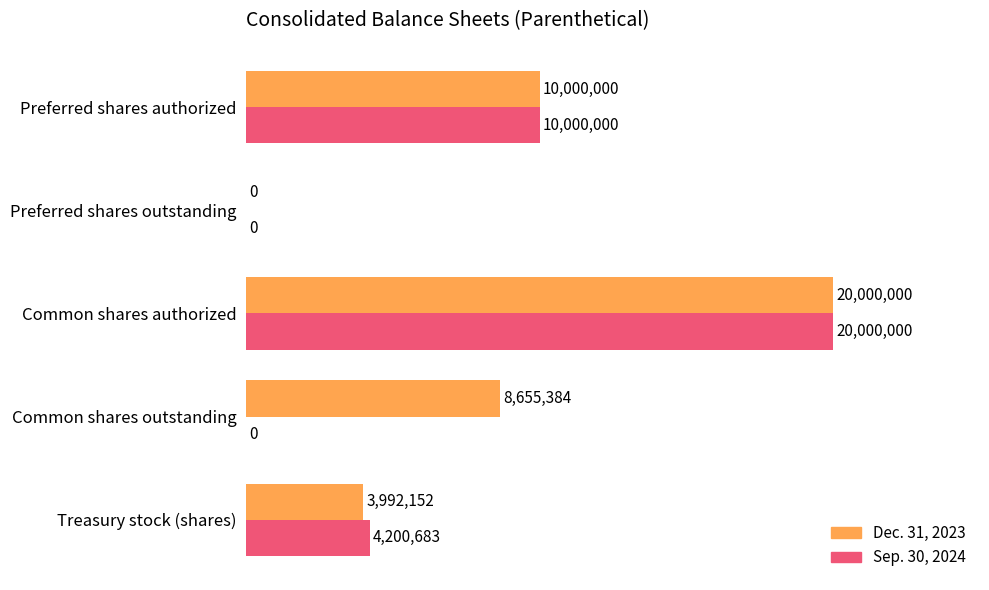

Reading left to right, transcribe all the data shown in this chart.

Sep. 30, 2024: 0.0=10000000	0.5=0	1.0=20000000	1.5=0	2.0=4200683
Dec. 31, 2023: 0.0=10000000	0.5=0	1.0=20000000	1.5=8655384	2.0=3992152